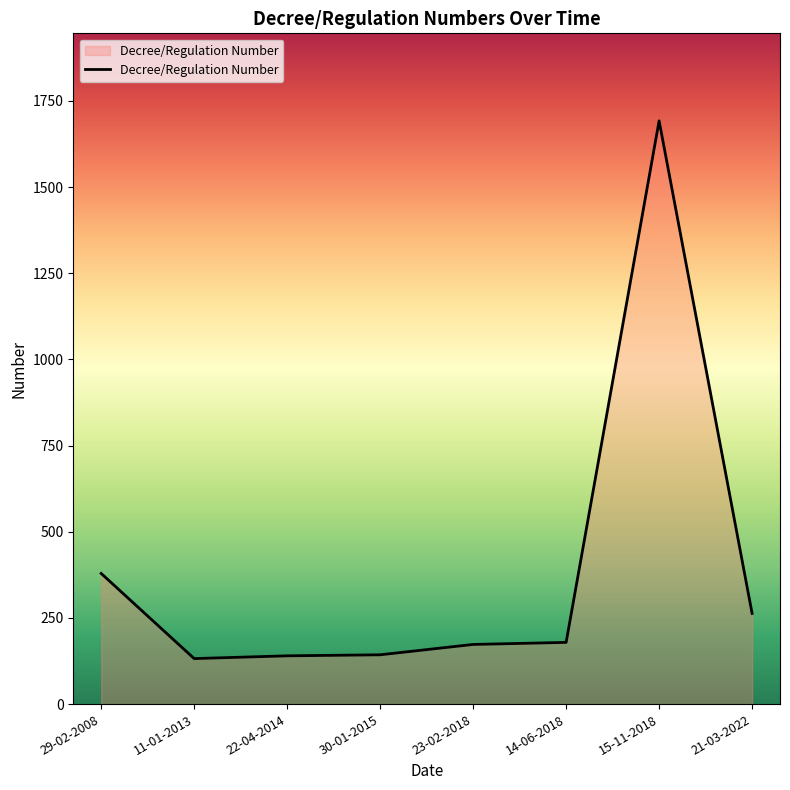

True or false: the data has more than 0 interior local peaks.

True